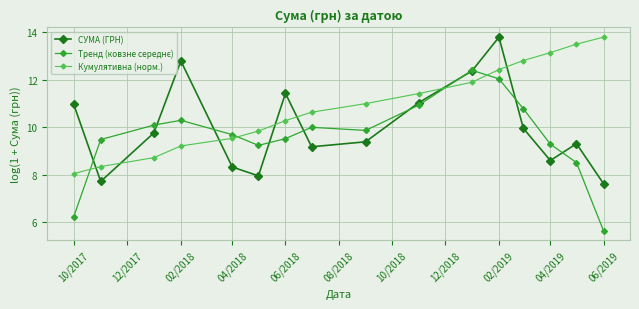

What is the maximum value for Кумулятивна (норм.)?

13.8